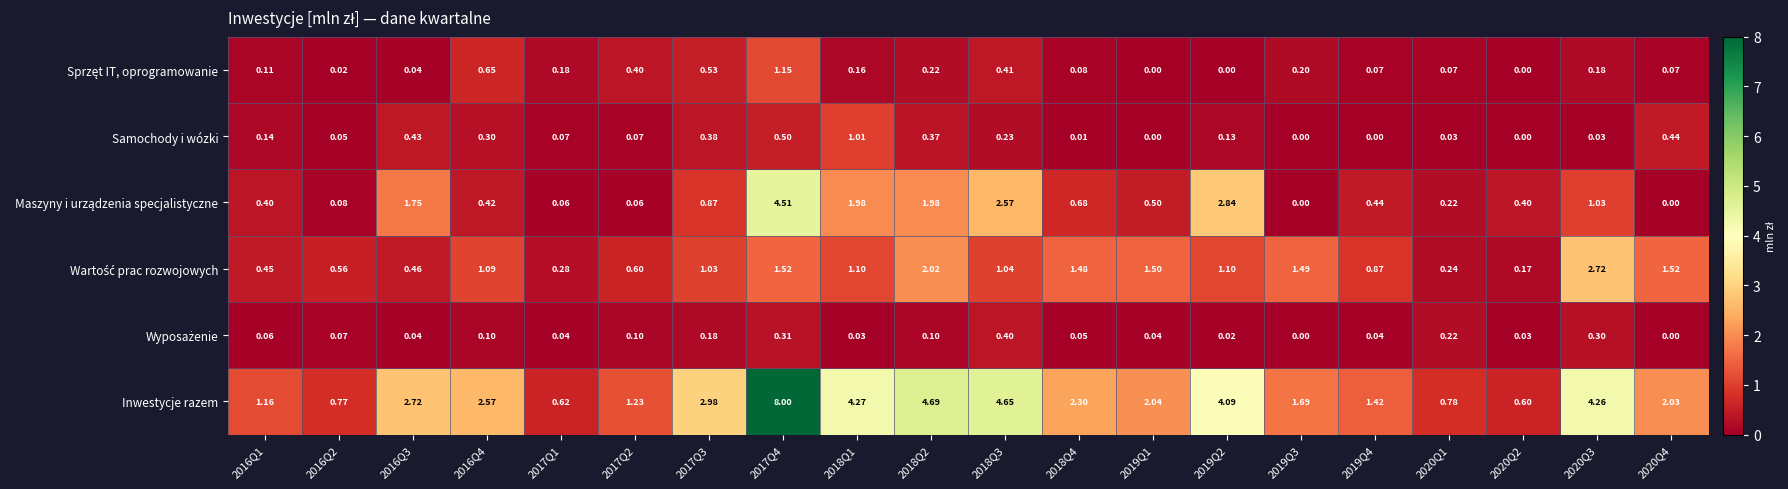

Which series has the largest range (max minus min)?

Inwestycje razem